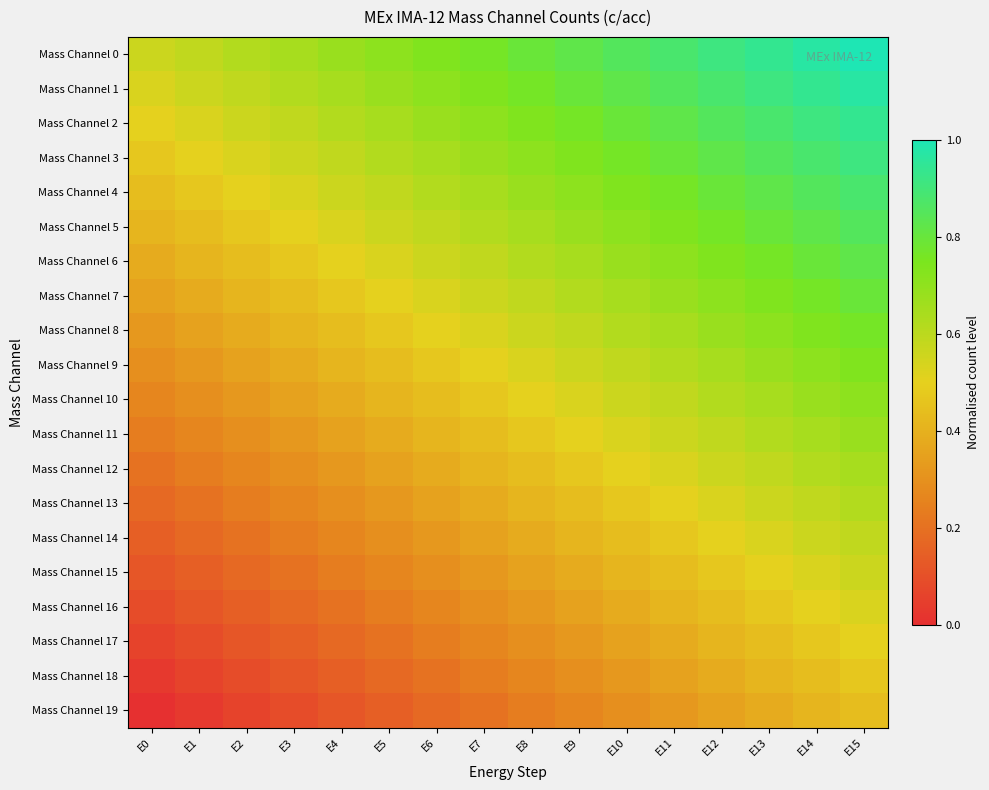

Reading left to right, what are all the values shown in this chart?

Mass Channel 0: E0=0.6	E1=0.6	E2=0.6	E3=0.6	E4=0.7	E5=0.7	E6=0.7	E7=0.8	E8=0.8	E9=0.8	E10=0.9	E11=0.9	E12=0.9	E13=0.9	E14=1.0	E15=1.0
Mass Channel 1: E0=0.5	E1=0.6	E2=0.6	E3=0.6	E4=0.6	E5=0.7	E6=0.7	E7=0.7	E8=0.8	E9=0.8	E10=0.8	E11=0.9	E12=0.9	E13=0.9	E14=0.9	E15=1.0
Mass Channel 2: E0=0.5	E1=0.5	E2=0.6	E3=0.6	E4=0.6	E5=0.6	E6=0.7	E7=0.7	E8=0.7	E9=0.8	E10=0.8	E11=0.8	E12=0.9	E13=0.9	E14=0.9	E15=0.9
Mass Channel 3: E0=0.5	E1=0.5	E2=0.5	E3=0.6	E4=0.6	E5=0.6	E6=0.6	E7=0.7	E8=0.7	E9=0.7	E10=0.8	E11=0.8	E12=0.8	E13=0.9	E14=0.9	E15=0.9
Mass Channel 4: E0=0.4	E1=0.5	E2=0.5	E3=0.5	E4=0.6	E5=0.6	E6=0.6	E7=0.6	E8=0.7	E9=0.7	E10=0.7	E11=0.8	E12=0.8	E13=0.8	E14=0.9	E15=0.9
Mass Channel 5: E0=0.4	E1=0.4	E2=0.5	E3=0.5	E4=0.5	E5=0.6	E6=0.6	E7=0.6	E8=0.6	E9=0.7	E10=0.7	E11=0.7	E12=0.8	E13=0.8	E14=0.8	E15=0.9
Mass Channel 6: E0=0.4	E1=0.4	E2=0.4	E3=0.5	E4=0.5	E5=0.5	E6=0.6	E7=0.6	E8=0.6	E9=0.6	E10=0.7	E11=0.7	E12=0.7	E13=0.8	E14=0.8	E15=0.8
Mass Channel 7: E0=0.4	E1=0.4	E2=0.4	E3=0.4	E4=0.5	E5=0.5	E6=0.5	E7=0.6	E8=0.6	E9=0.6	E10=0.6	E11=0.7	E12=0.7	E13=0.7	E14=0.8	E15=0.8
Mass Channel 8: E0=0.3	E1=0.4	E2=0.4	E3=0.4	E4=0.4	E5=0.5	E6=0.5	E7=0.5	E8=0.6	E9=0.6	E10=0.6	E11=0.6	E12=0.7	E13=0.7	E14=0.7	E15=0.8
Mass Channel 9: E0=0.3	E1=0.3	E2=0.4	E3=0.4	E4=0.4	E5=0.4	E6=0.5	E7=0.5	E8=0.5	E9=0.6	E10=0.6	E11=0.6	E12=0.6	E13=0.7	E14=0.7	E15=0.7
Mass Channel 10: E0=0.3	E1=0.3	E2=0.3	E3=0.4	E4=0.4	E5=0.4	E6=0.4	E7=0.5	E8=0.5	E9=0.5	E10=0.6	E11=0.6	E12=0.6	E13=0.6	E14=0.7	E15=0.7
Mass Channel 11: E0=0.2	E1=0.3	E2=0.3	E3=0.3	E4=0.4	E5=0.4	E6=0.4	E7=0.4	E8=0.5	E9=0.5	E10=0.5	E11=0.6	E12=0.6	E13=0.6	E14=0.6	E15=0.7
Mass Channel 12: E0=0.2	E1=0.2	E2=0.3	E3=0.3	E4=0.3	E5=0.4	E6=0.4	E7=0.4	E8=0.4	E9=0.5	E10=0.5	E11=0.5	E12=0.6	E13=0.6	E14=0.6	E15=0.6
Mass Channel 13: E0=0.2	E1=0.2	E2=0.2	E3=0.3	E4=0.3	E5=0.3	E6=0.4	E7=0.4	E8=0.4	E9=0.4	E10=0.5	E11=0.5	E12=0.5	E13=0.6	E14=0.6	E15=0.6
Mass Channel 14: E0=0.1	E1=0.2	E2=0.2	E3=0.2	E4=0.3	E5=0.3	E6=0.3	E7=0.4	E8=0.4	E9=0.4	E10=0.4	E11=0.5	E12=0.5	E13=0.5	E14=0.6	E15=0.6
Mass Channel 15: E0=0.1	E1=0.1	E2=0.2	E3=0.2	E4=0.2	E5=0.3	E6=0.3	E7=0.3	E8=0.4	E9=0.4	E10=0.4	E11=0.4	E12=0.5	E13=0.5	E14=0.5	E15=0.6
Mass Channel 16: E0=0.1	E1=0.1	E2=0.1	E3=0.2	E4=0.2	E5=0.2	E6=0.3	E7=0.3	E8=0.3	E9=0.4	E10=0.4	E11=0.4	E12=0.4	E13=0.5	E14=0.5	E15=0.5
Mass Channel 17: E0=0.1	E1=0.1	E2=0.1	E3=0.1	E4=0.2	E5=0.2	E6=0.2	E7=0.3	E8=0.3	E9=0.3	E10=0.4	E11=0.4	E12=0.4	E13=0.4	E14=0.5	E15=0.5
Mass Channel 18: E0=0.0	E1=0.1	E2=0.1	E3=0.1	E4=0.1	E5=0.2	E6=0.2	E7=0.2	E8=0.3	E9=0.3	E10=0.3	E11=0.4	E12=0.4	E13=0.4	E14=0.4	E15=0.5
Mass Channel 19: E0=0.0	E1=0.0	E2=0.1	E3=0.1	E4=0.1	E5=0.1	E6=0.2	E7=0.2	E8=0.2	E9=0.3	E10=0.3	E11=0.3	E12=0.4	E13=0.4	E14=0.4	E15=0.4